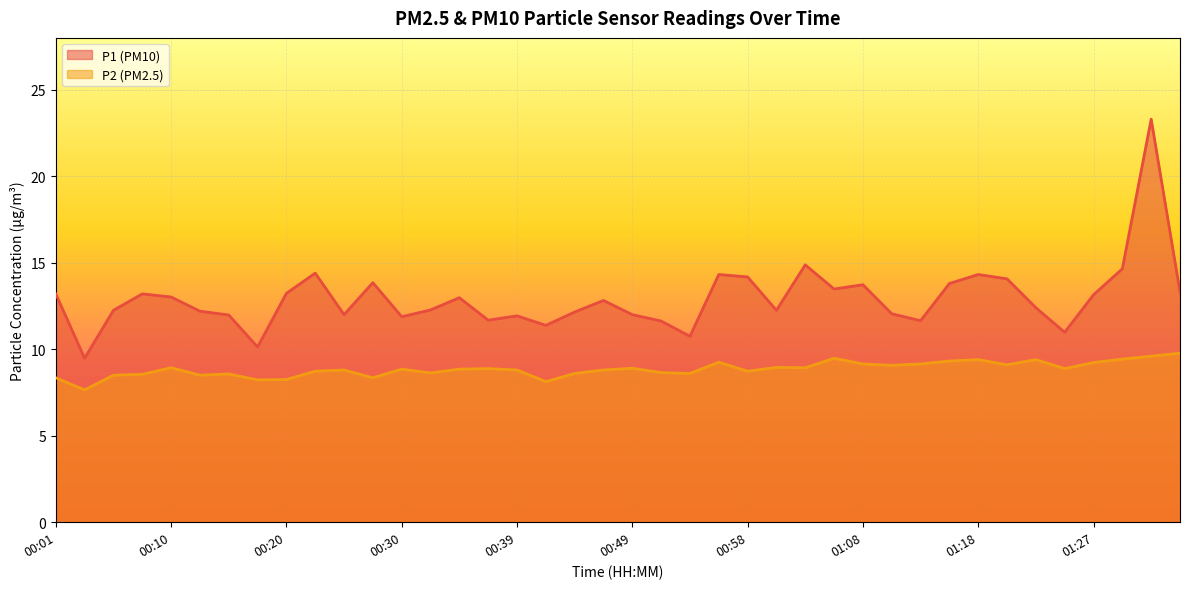

What is the difference between the second highest and minimum values in the P1 series?

5.4